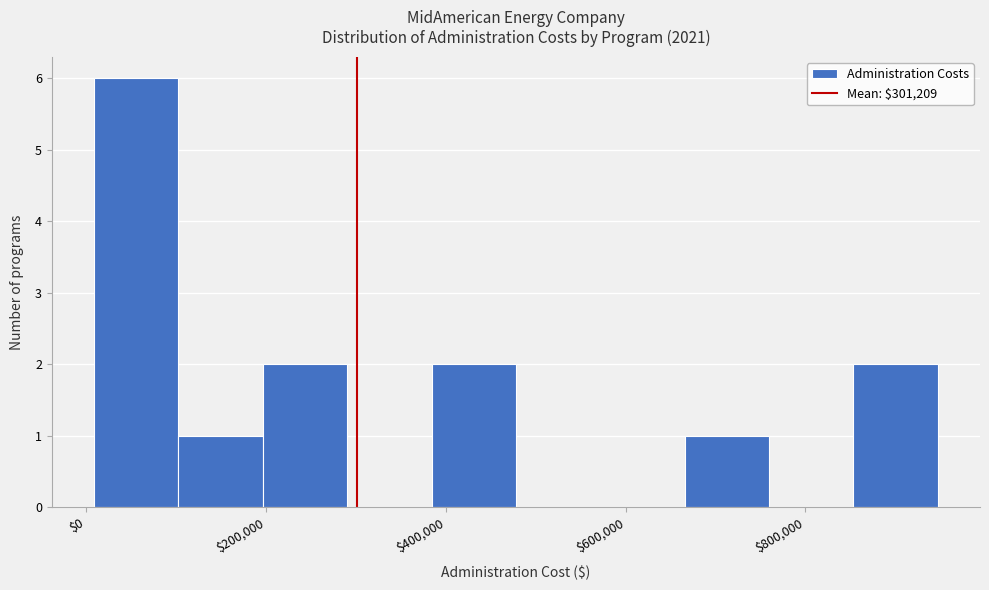

Over which range of the x-axis is the bar tallest?

0 to 100000